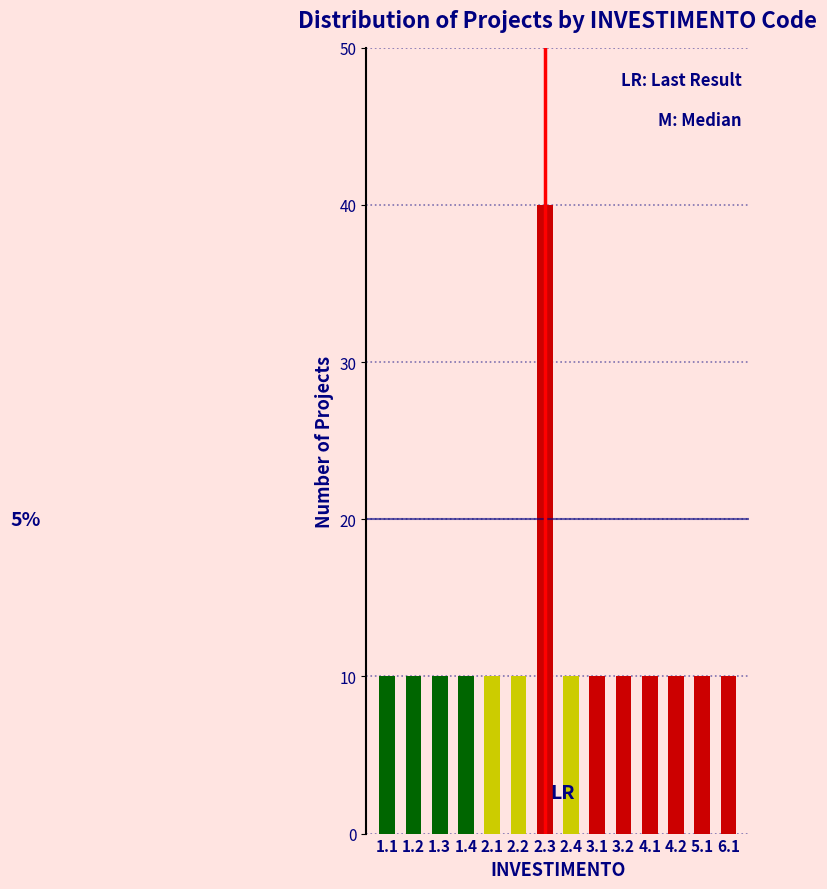

Reading left to right, what are all the values shown in this chart?

1.1=10	1.2=10	1.3=10	1.4=10	2.1=10	2.2=10	2.3=40	2.4=10	3.1=10	3.2=10	4.1=10	4.2=10	5.1=10	6.1=10